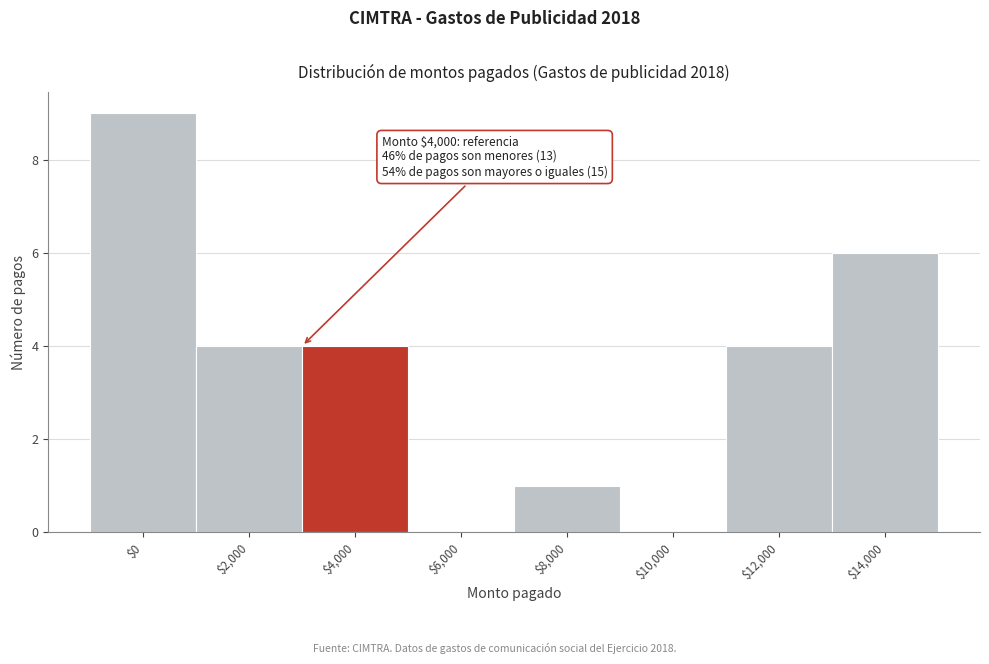

At which category does the chart reach its peak across all series?

$0